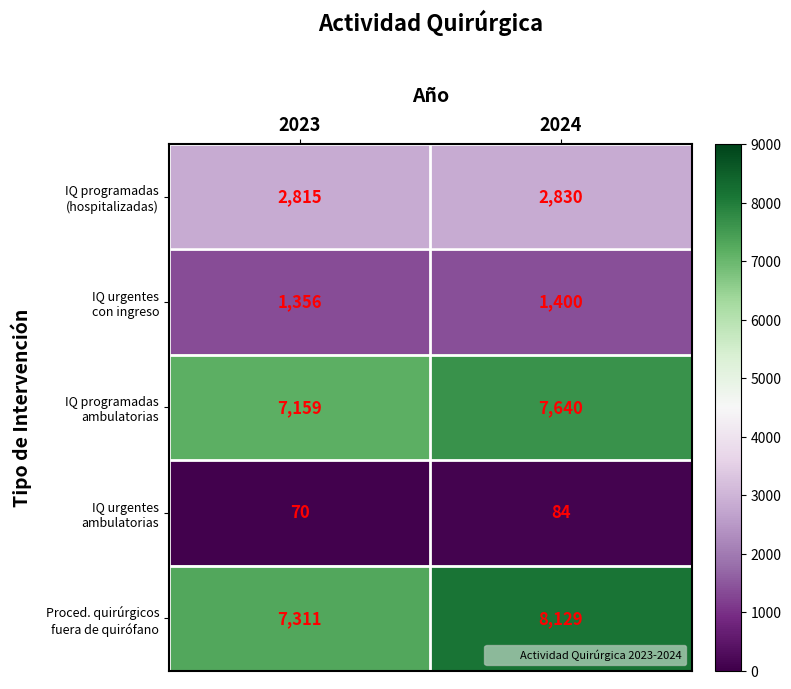

What is the total value across all series at 2023?

18711